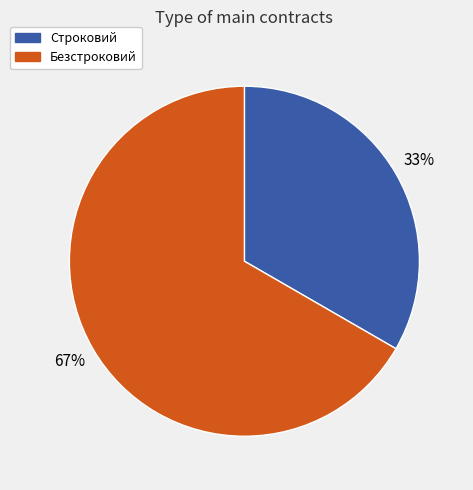

True or false: Безстроковий accounts for 79% of the total.

False